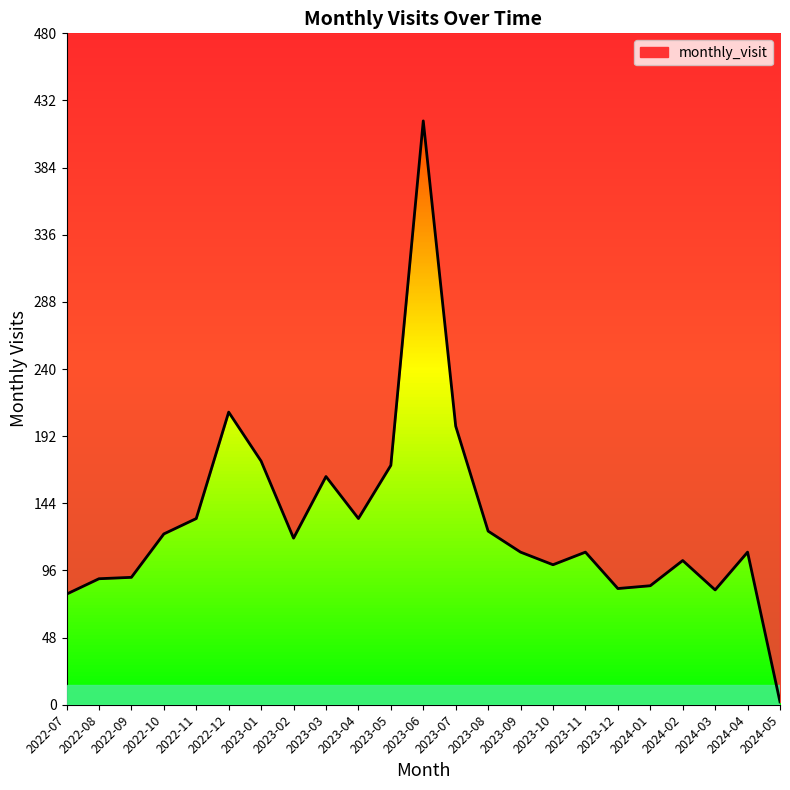

What is the average value?

131